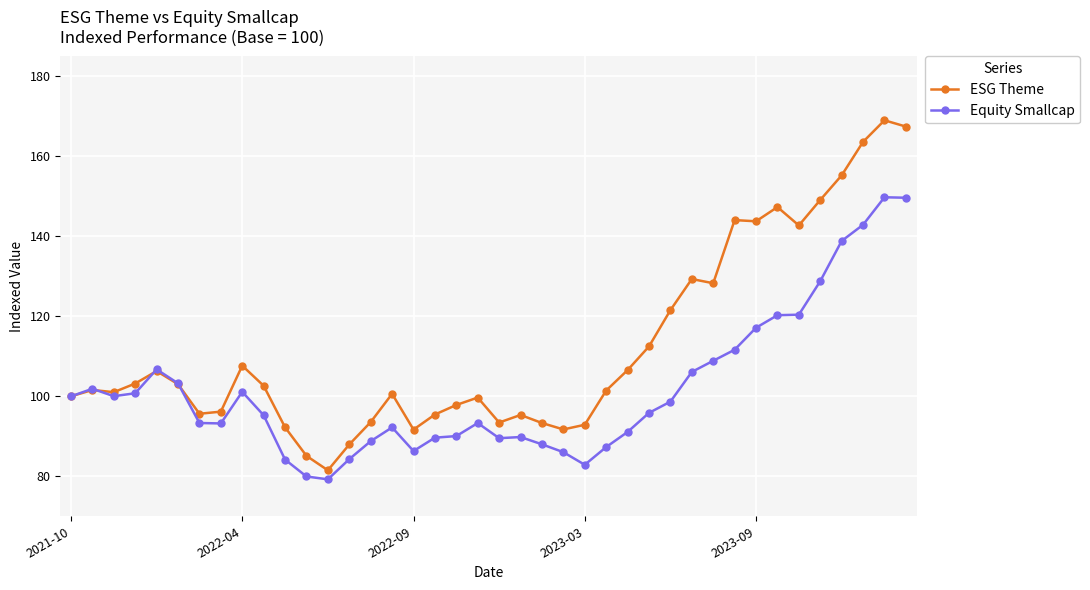

What is the value of the ESG Theme point at the 16th from the left?

100.6